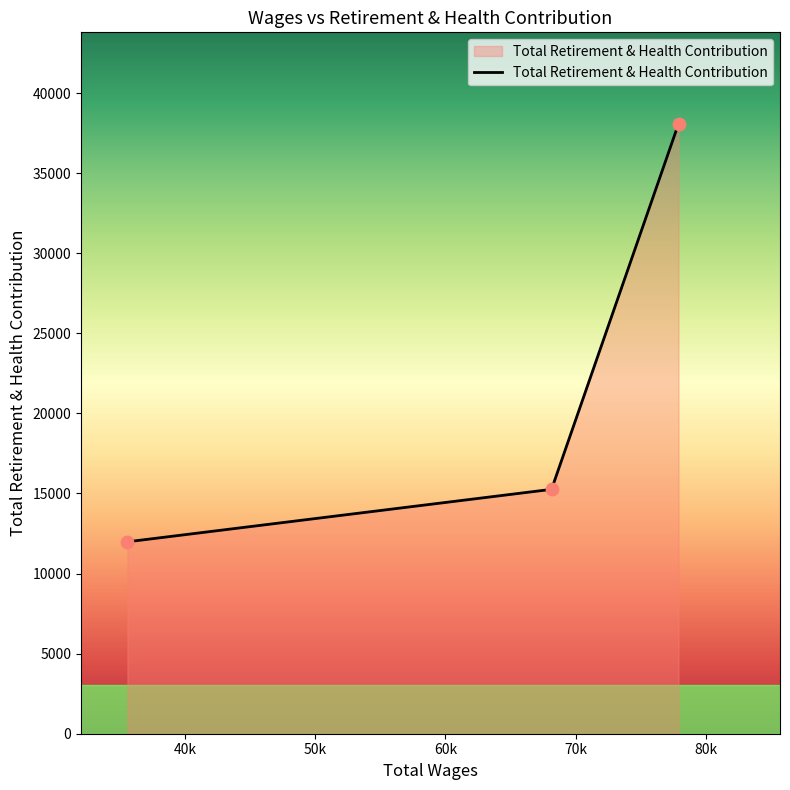

What is the maximum value shown in the chart?

38080